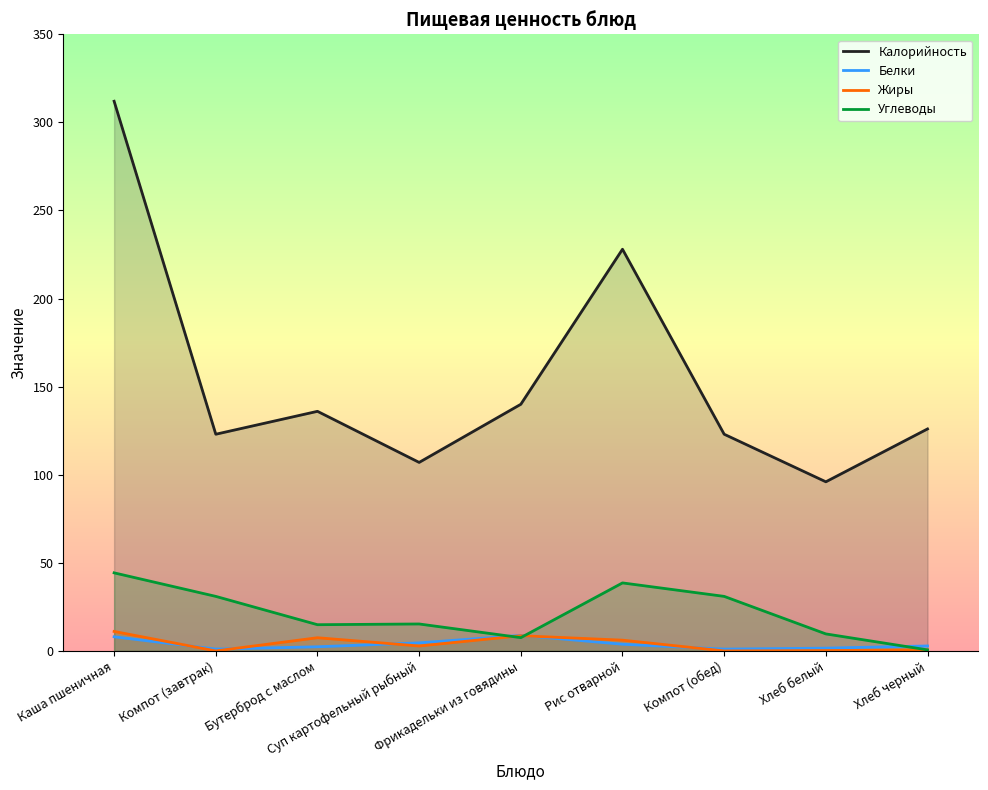

Reading right to left, transcribe all the data shown in this chart.

Калорийность: 126.0	96.0	123.0	228.0	140.0	107.0	136.0	123.0	312.0
Белки: 2.8	1.6	1.0	3.8	8.8	4.6	2.4	1.0	8.0
Жиры: 0.6	0.2	0.0	6.1	8.6	2.8	7.5	0.0	11.1
Углеводы: 0.6	9.7	31.0	38.6	7.5	15.3	14.9	31.0	44.3